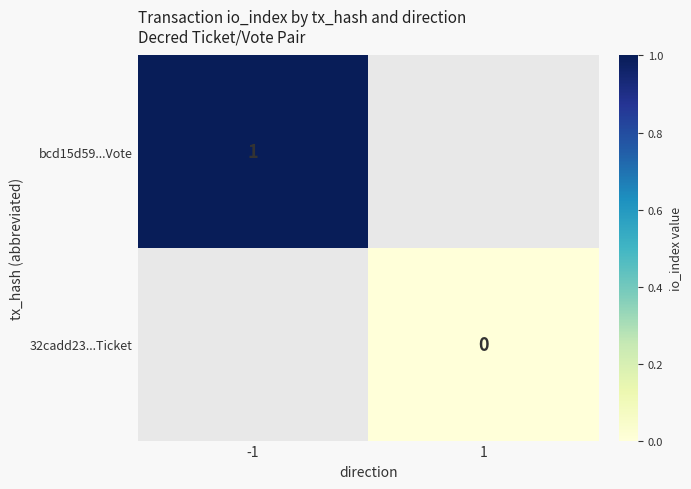

At how many categories does at least one series exceed 0?

1